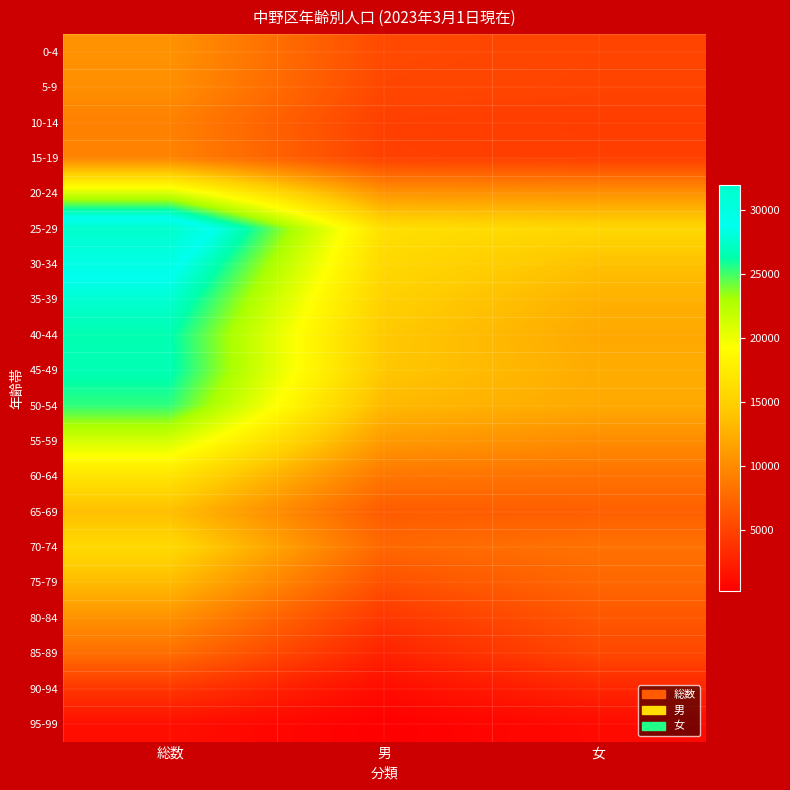

Reading right to left, what are all the values shown in this chart?

0-4: 女=5102	男=5445	総数=10547
5-9: 女=5054	男=5254	総数=10308
10-14: 女=4553	男=4748	総数=9301
15-19: 女=4661	男=4854	総数=9515
20-24: 女=10513	男=10682	総数=21195
25-29: 女=15581	男=16387	総数=31968
30-34: 女=13807	男=15713	総数=29520
35-39: 女=12659	男=15067	総数=27726
40-44: 女=12081	男=14399	総数=26480
45-49: 女=12331	男=14283	総数=26614
50-54: 女=12139	男=13235	総数=25374
55-59: 女=10079	男=11070	総数=21149
60-64: 女=8244	男=8528	総数=16772
65-69: 女=6950	男=6692	総数=13642
70-74: 女=8255	男=7560	総数=15815
75-79: 女=7488	男=5929	総数=13417
80-84: 女=6343	男=4126	総数=10469
85-89: 女=5326	男=2671	総数=7997
90-94: 女=2985	男=1137	総数=4122
95-99: 女=1025	男=278	総数=1303